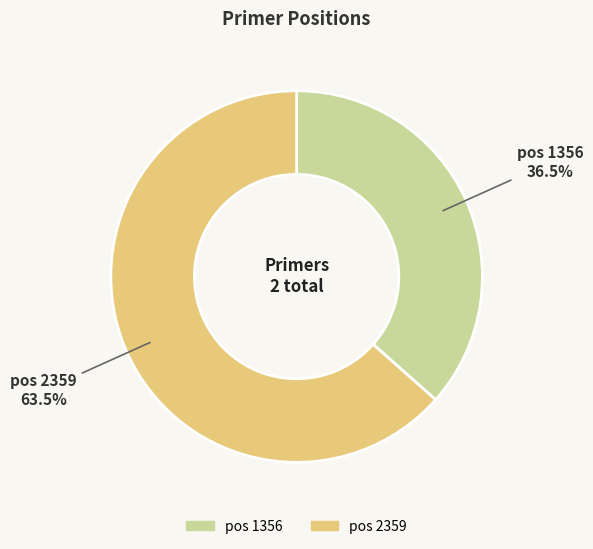

How many slices are in this pie chart?

2